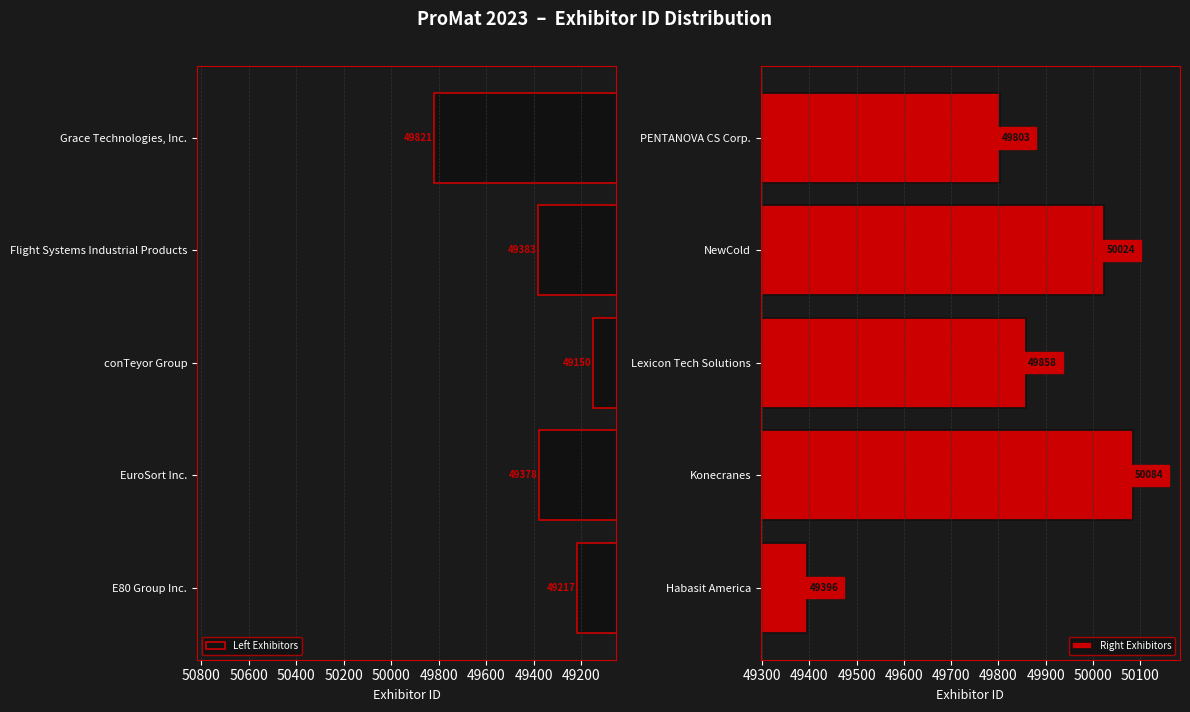

How many bars are there in each group?

2